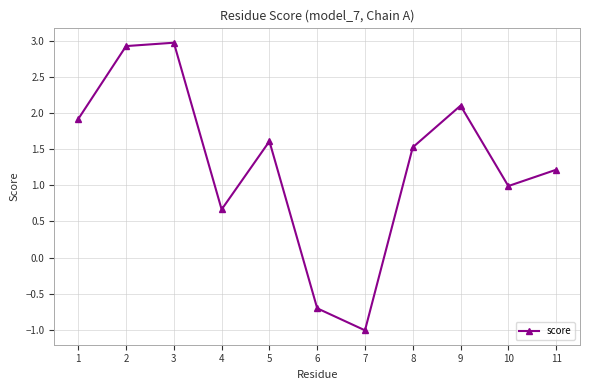

How many lines are shown in the chart?

1